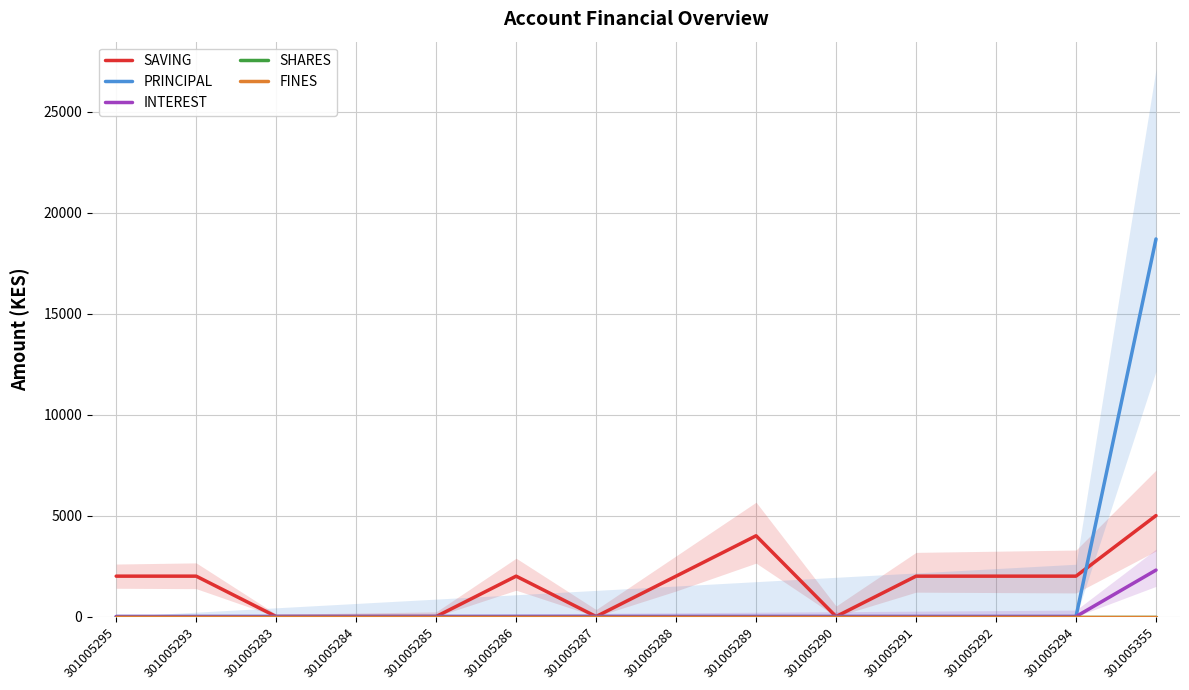

List the labels in order of PRINCIPAL value, smallest first.

301005295, 301005293, 301005283, 301005284, 301005285, 301005286, 301005287, 301005288, 301005289, 301005290, 301005291, 301005292, 301005294, 301005355